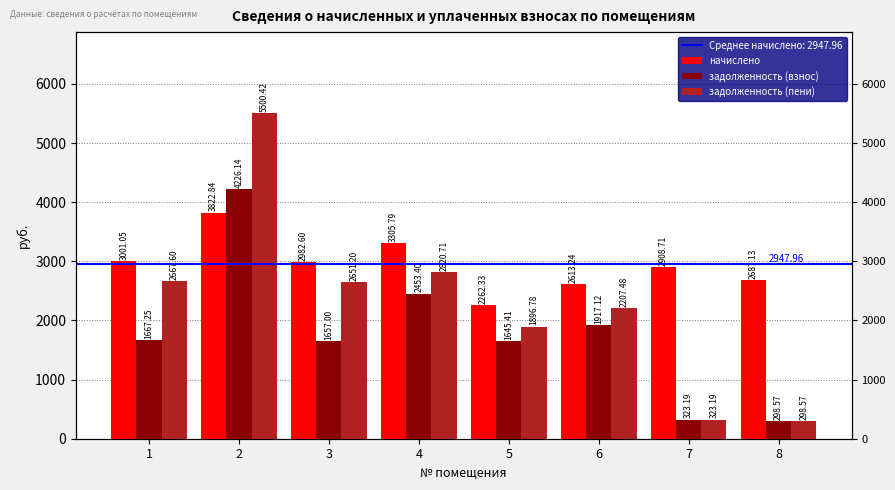

What is the sum of all задолженность (пени) values?

18366.0